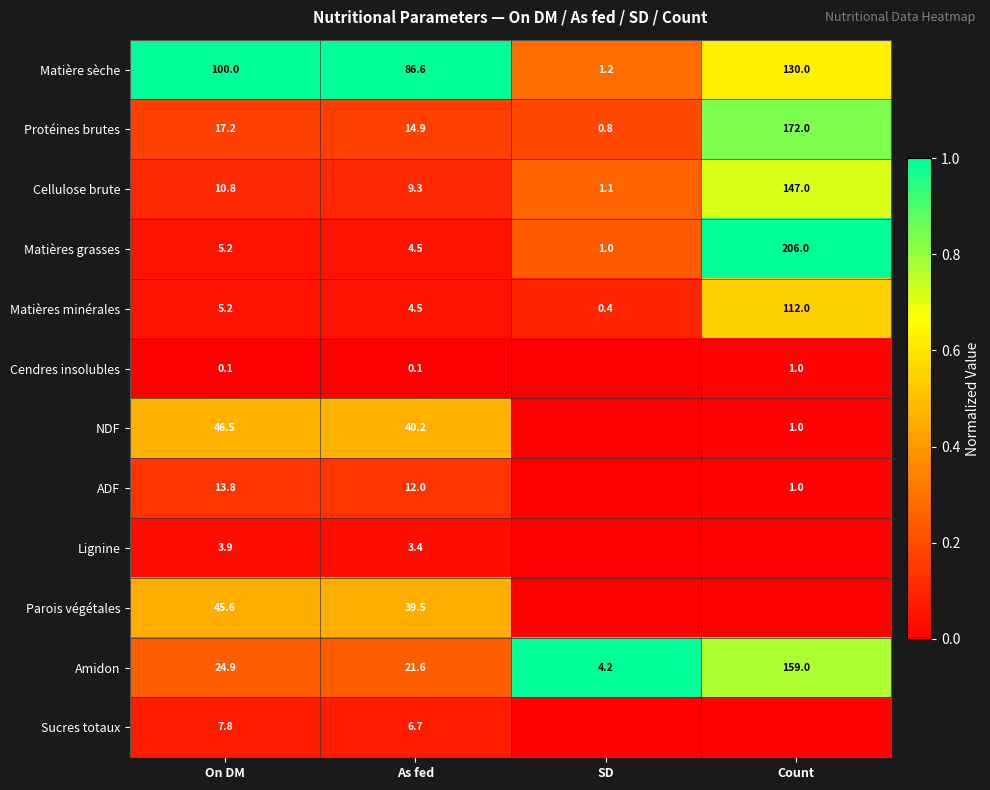

List the labels in order of Matière sèche value, largest first.

Count, On DM, As fed, SD